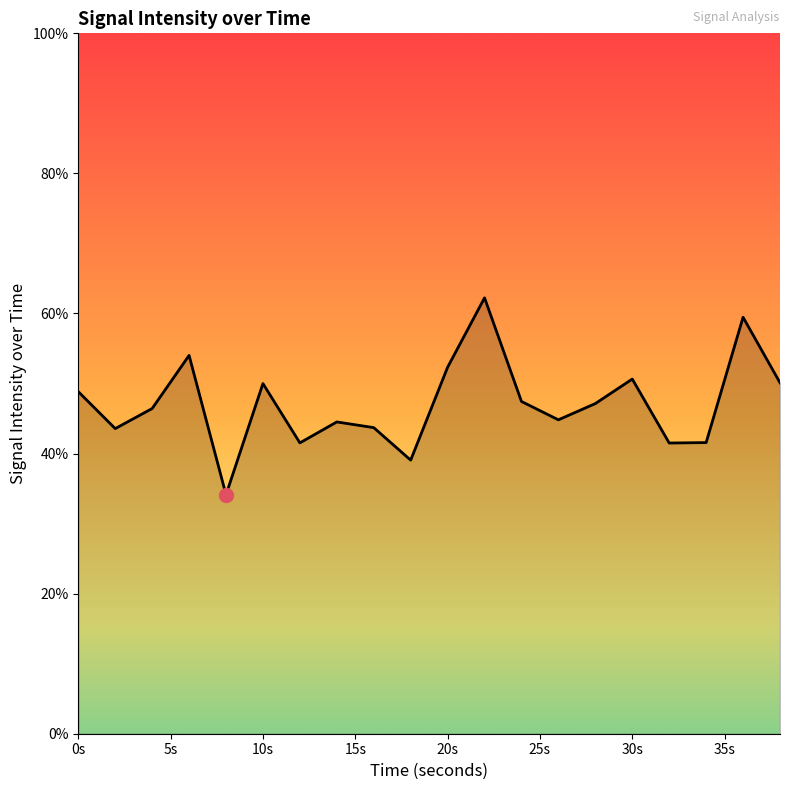

What is the greatest value displayed?

62.2